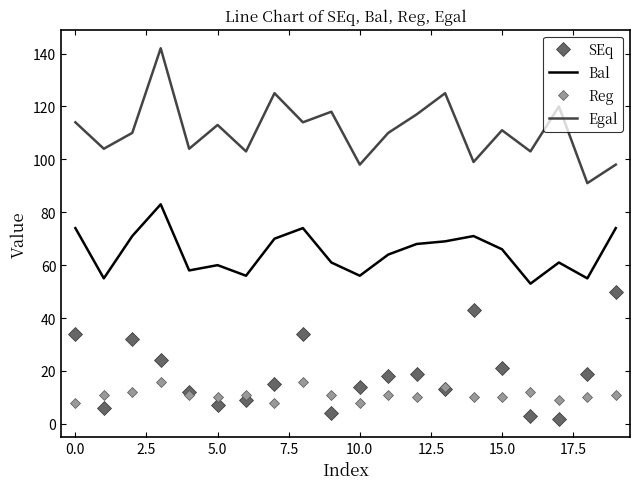

True or false: Reg and Egal cross at least once.

False